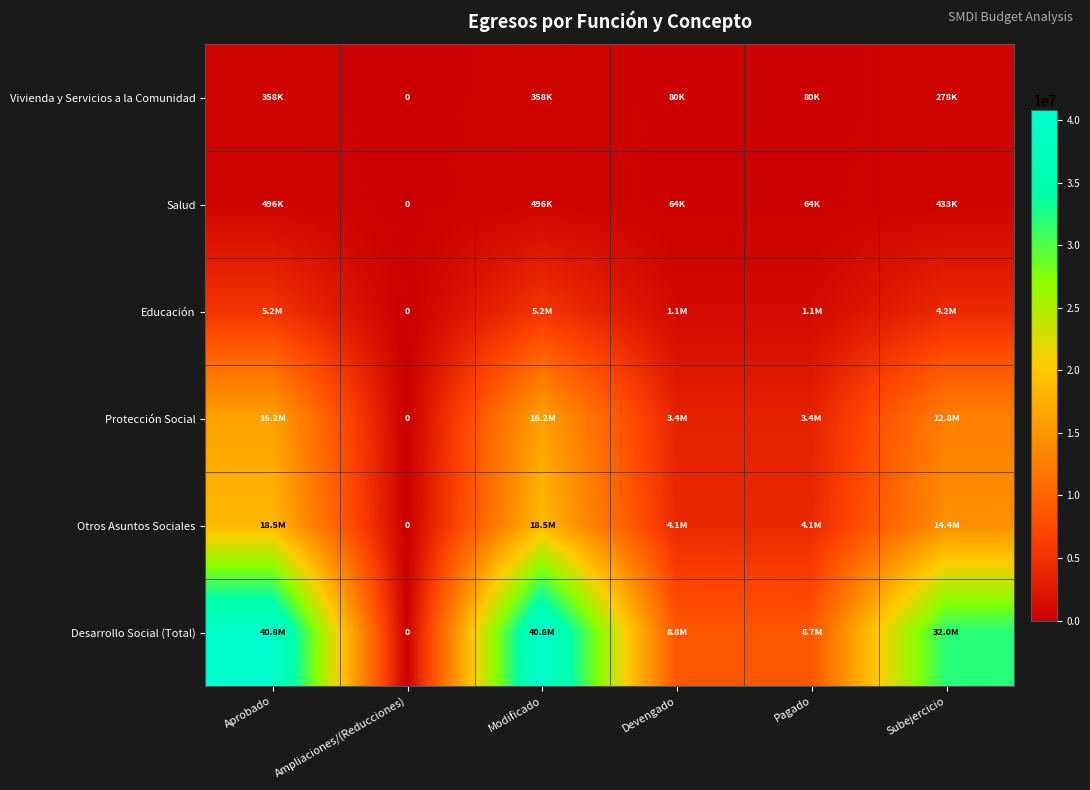

Rank the series at Subejercicio from lowest to highest value.

Vivienda y Servicios a la Comunidad, Salud, Educación, Protección Social, Otros Asuntos Sociales, Desarrollo Social (Total)